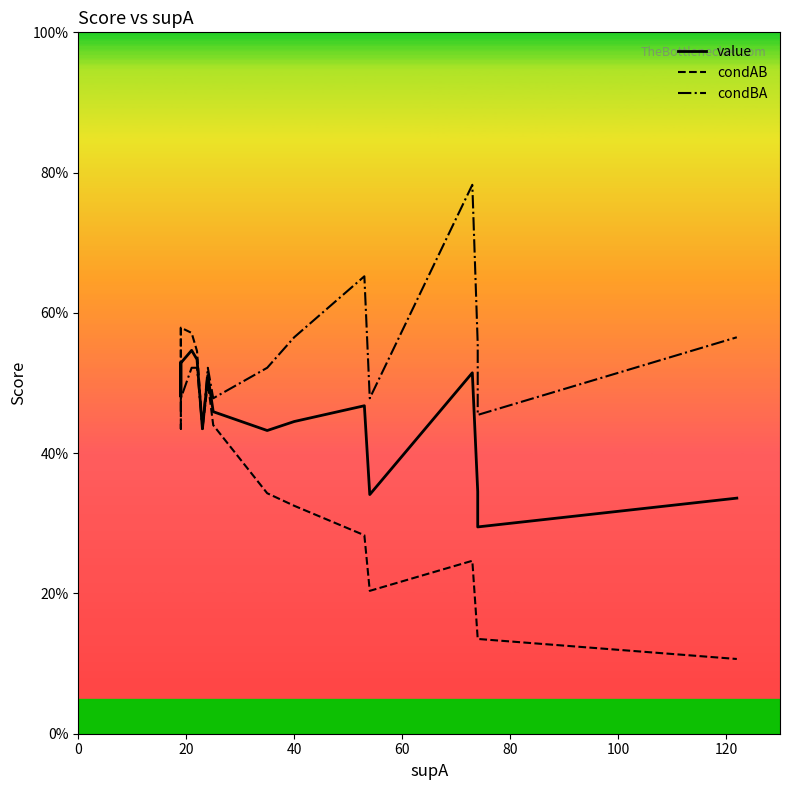

What are all the series names shown in the legend?

value, condAB, condBA